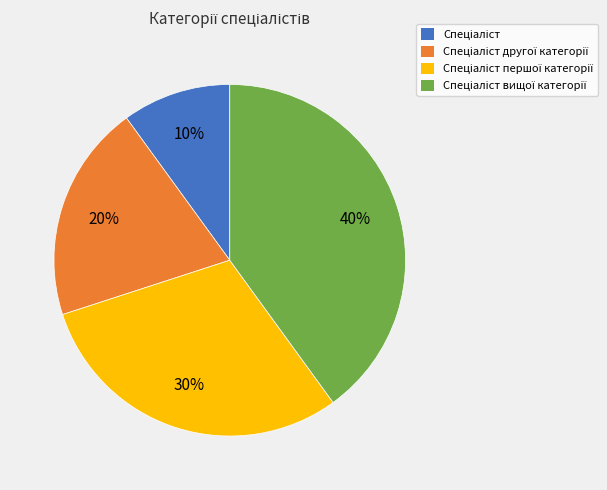

To the nearest percent, what is the difference between the largest and smallest slice percentages?

30%